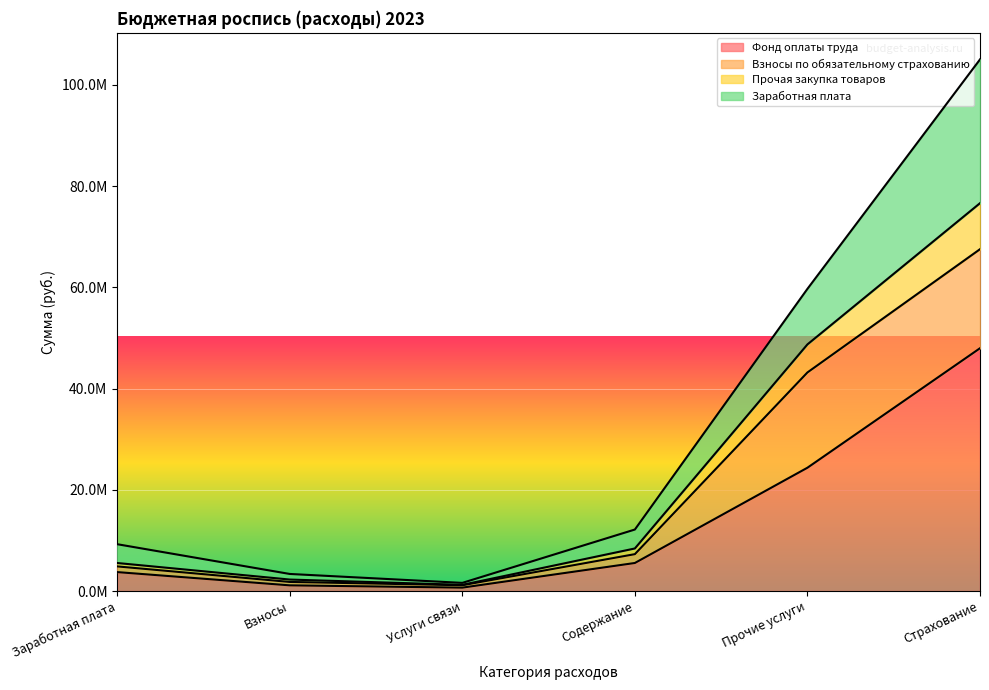

What is the sum of all Фонд оплаты труда values?

83399861.6